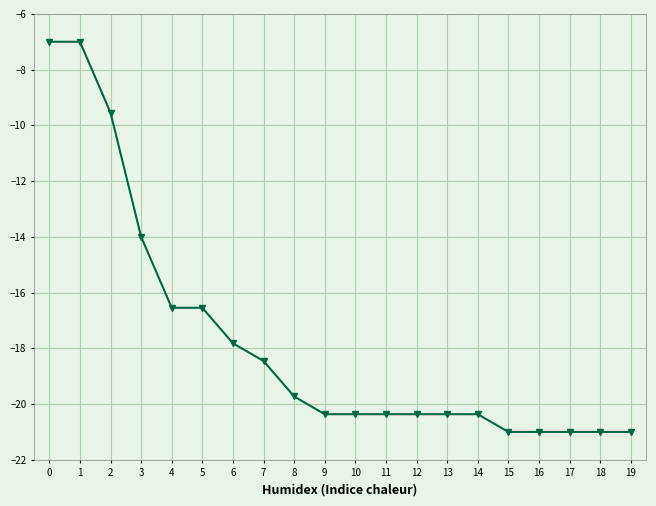

How many data points are above -20?

9